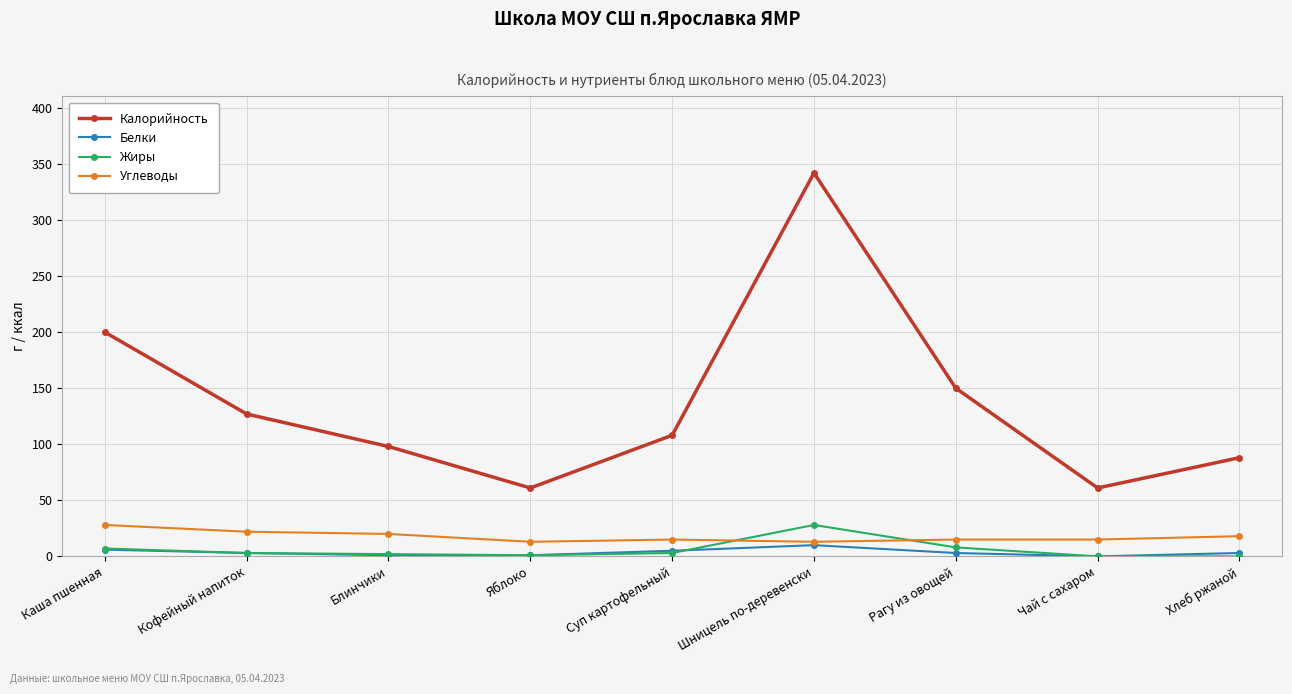

True or false: Белки and Калорийность cross at least once.

False